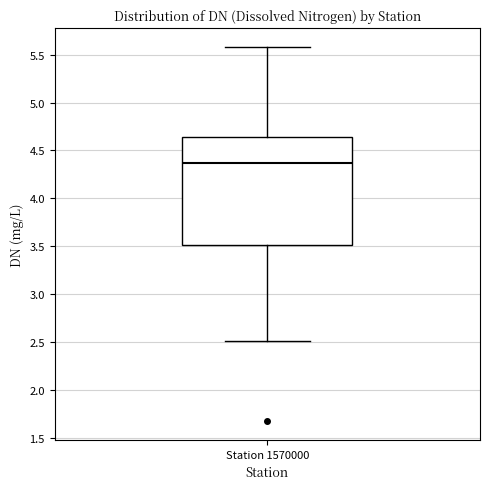

Transcribe this box plot: give where the median line is, the range the box spans, and where the two whiskers end, as read against the y-axis. The values are not printed on the chart, so give them approximately, as read against the axis.

median 4.35, box 3.50 to 4.65, whiskers 2.50 to 5.60